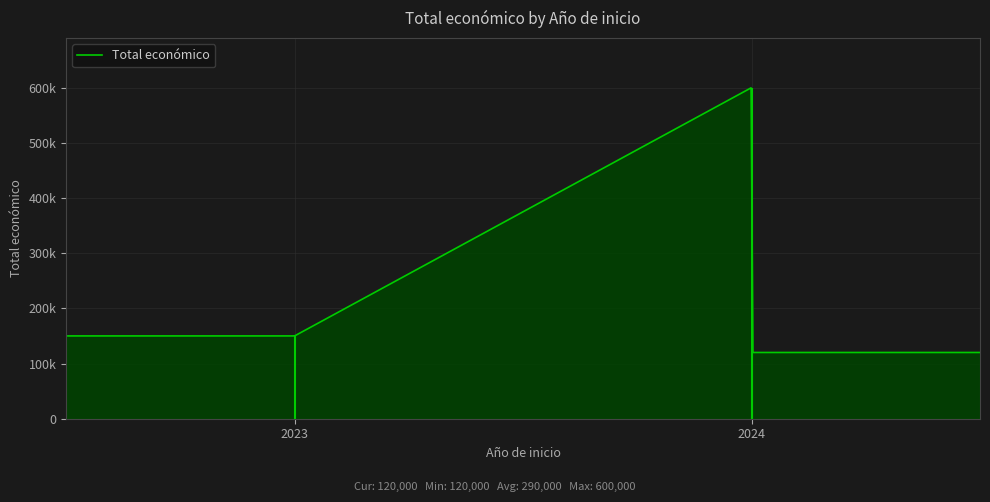

Rank the categories by value from highest to lowest.

2024, 2023, 2024